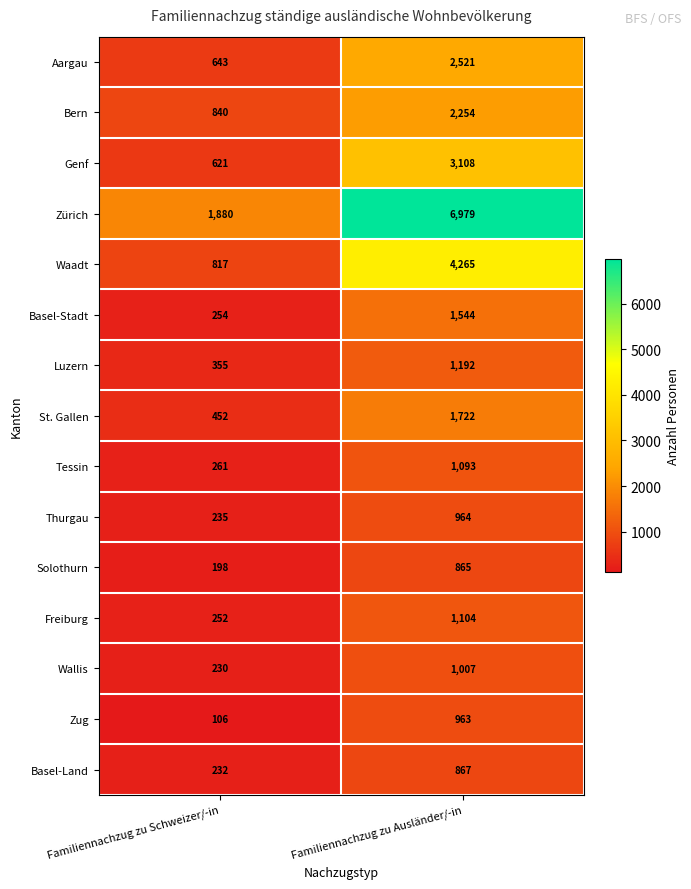

List the labels in order of Aargau value, smallest first.

Familiennachzug zu Schweizer/-in, Familiennachzug zu Ausländer/-in